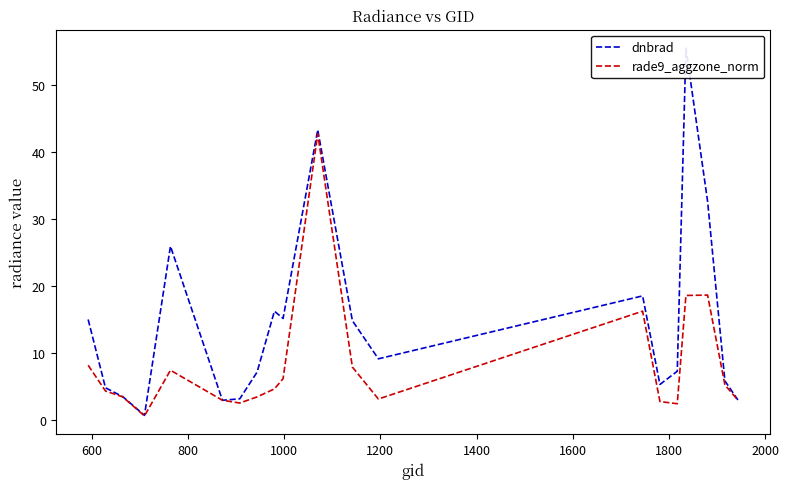

Is this an area chart (filled region under the line)?

No